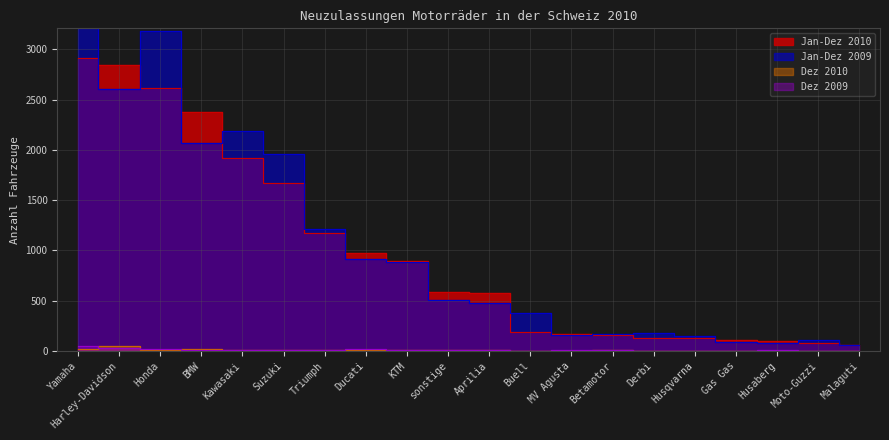

What is the difference between the Jan-Dez 2009 values at KTM and sonstige?

379